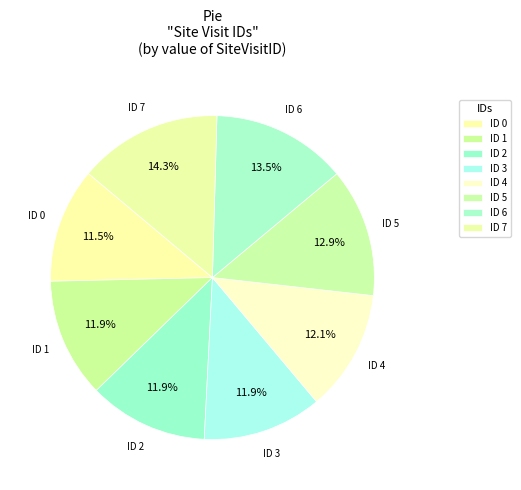

Count the number of slices in the pie.

8